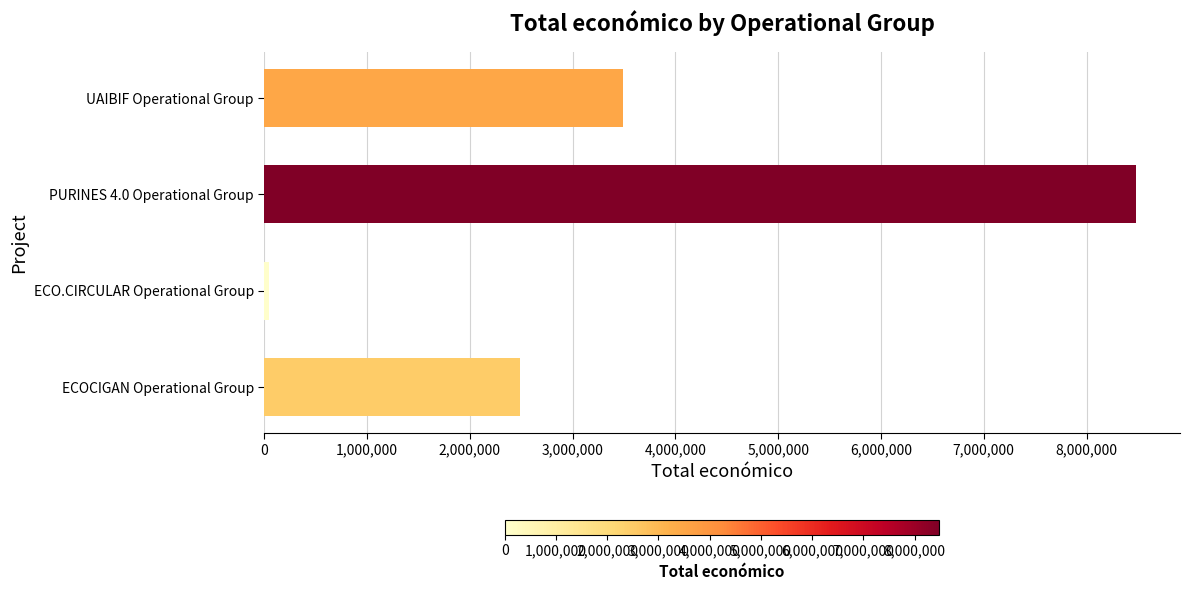

What is the smallest value displayed?

42845